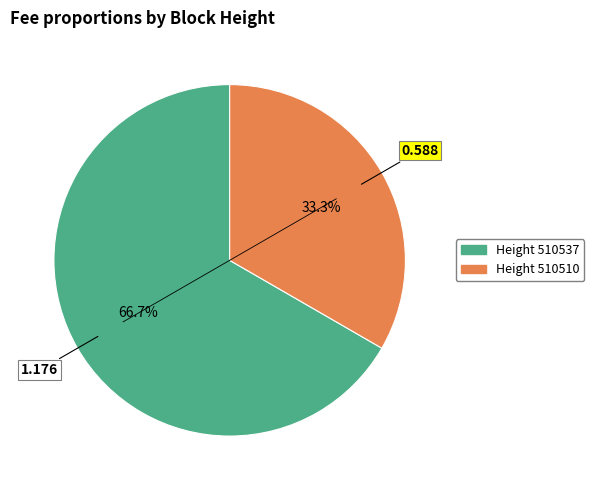

Is there a majority slice in this chart?

Yes